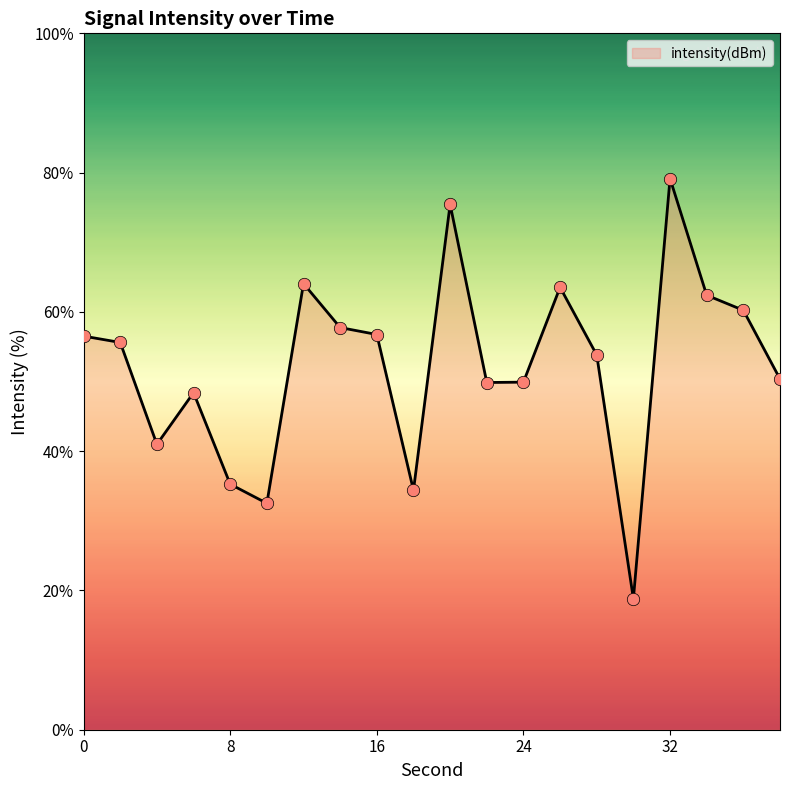

What is the minimum value shown in the chart?

18.8